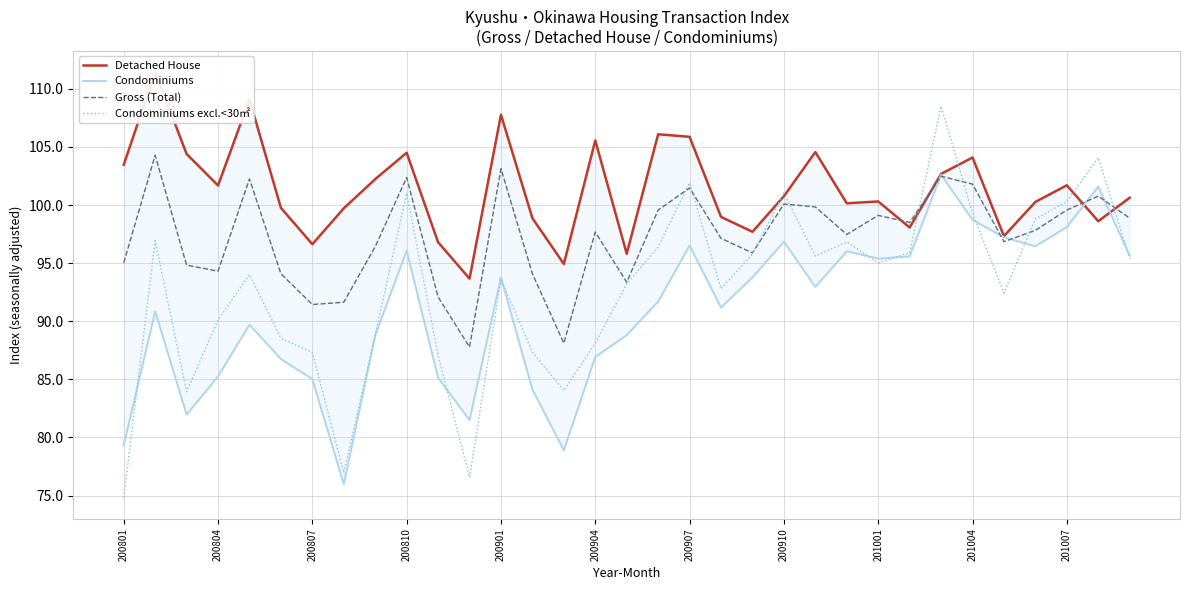

True or false: Condominiums and Gross (Total) cross at least once.

True